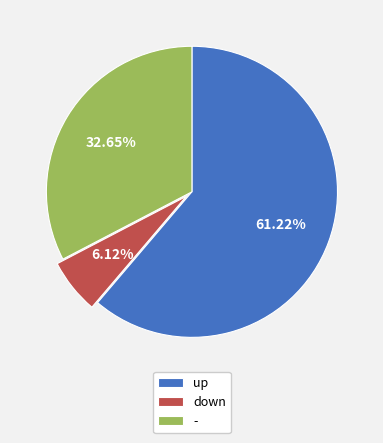

To the nearest percent, what is the difference between the - and up slice percentages?

29%